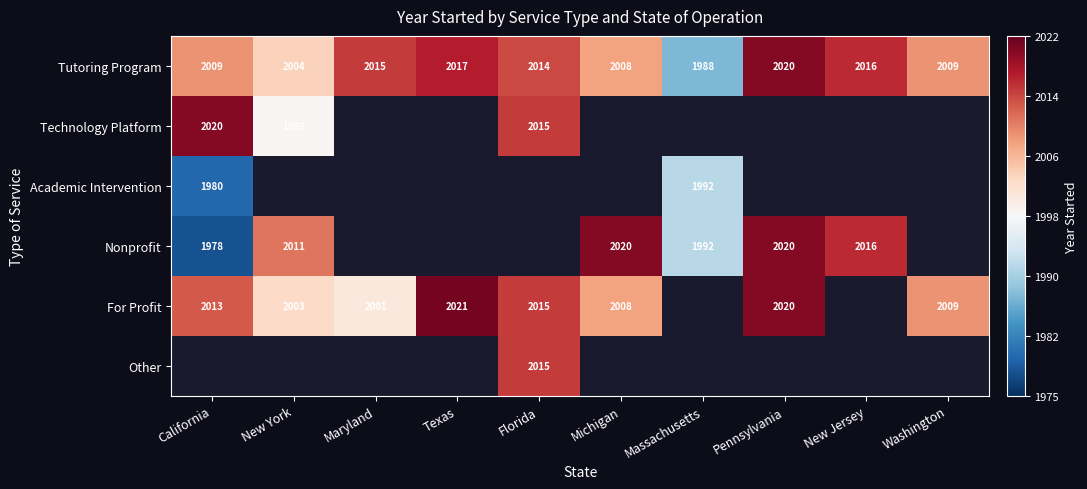

How many data points in Tutoring Program are less than 2014?

5